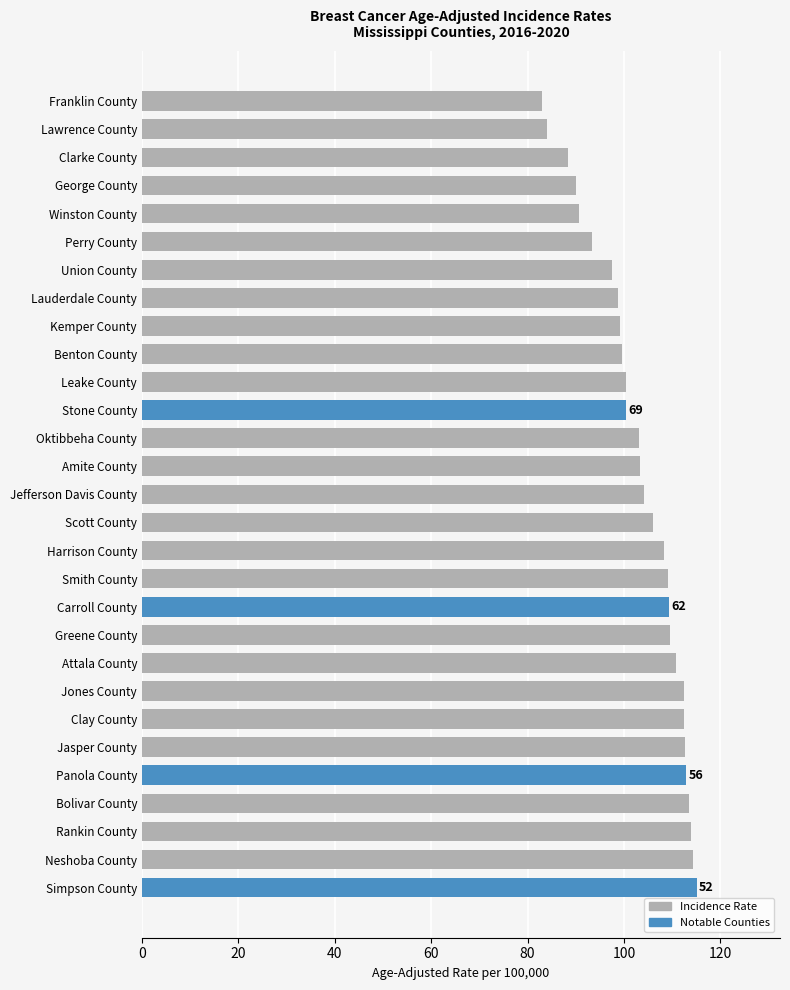

What is the maximum value shown in the chart?

115.1